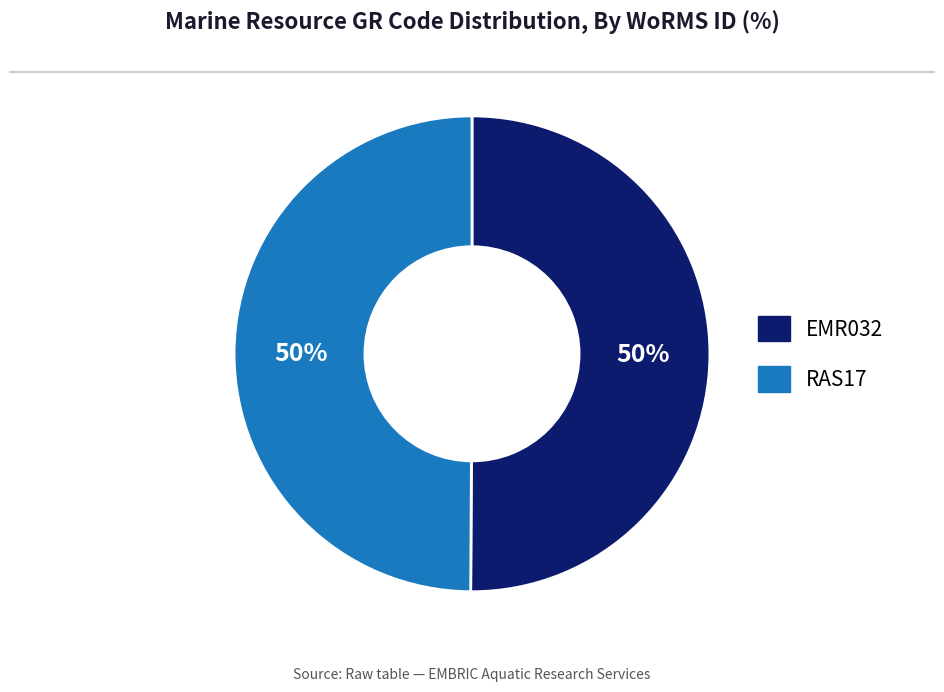

To the nearest percent, what portion does RAS17 represent?

50%